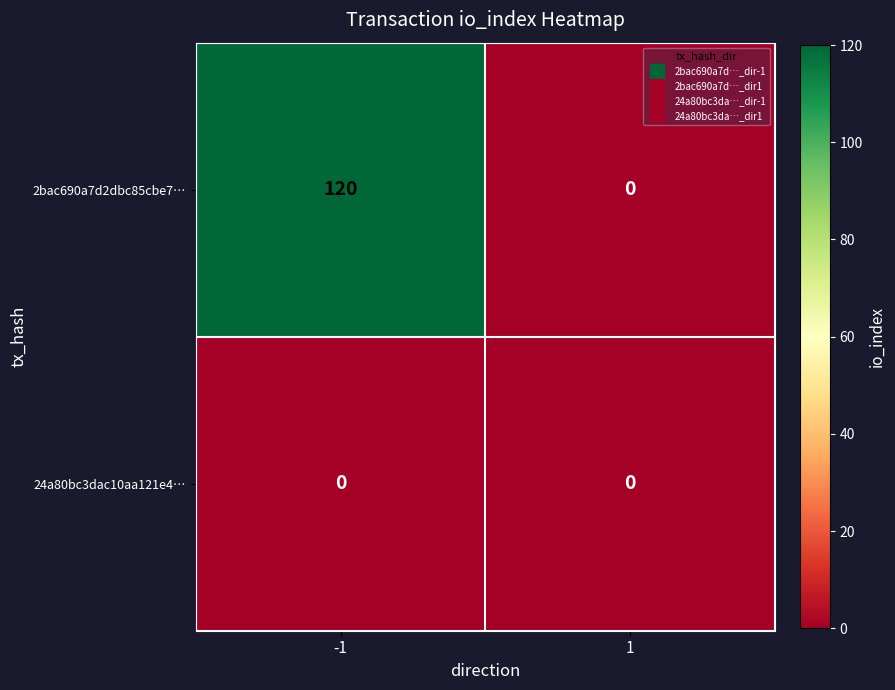

Which series has the widest spread of values?

2bac690a7d2dbc85cbe7…